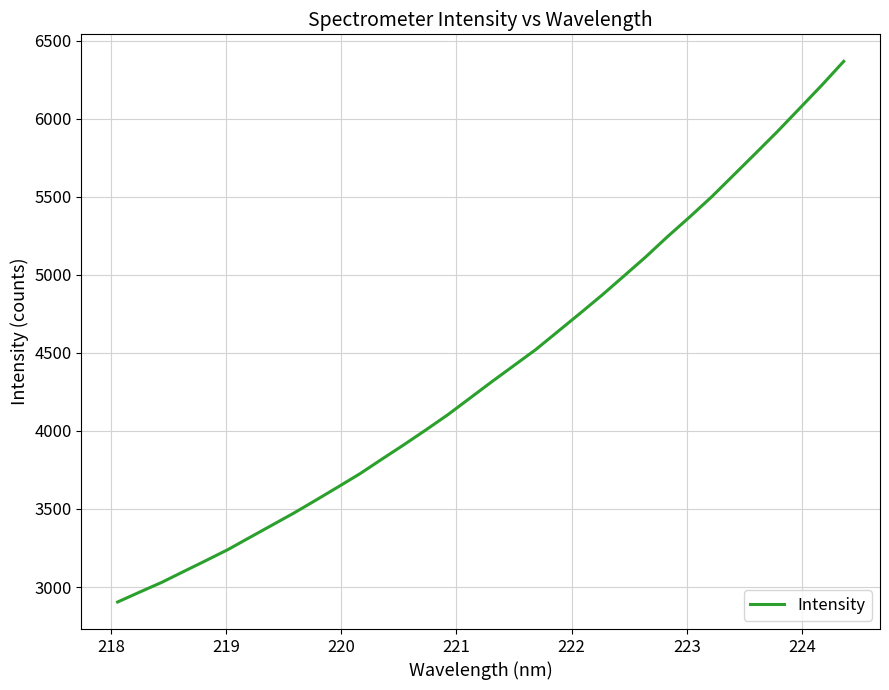

What is the difference between the maximum and minimum values?

3463.5